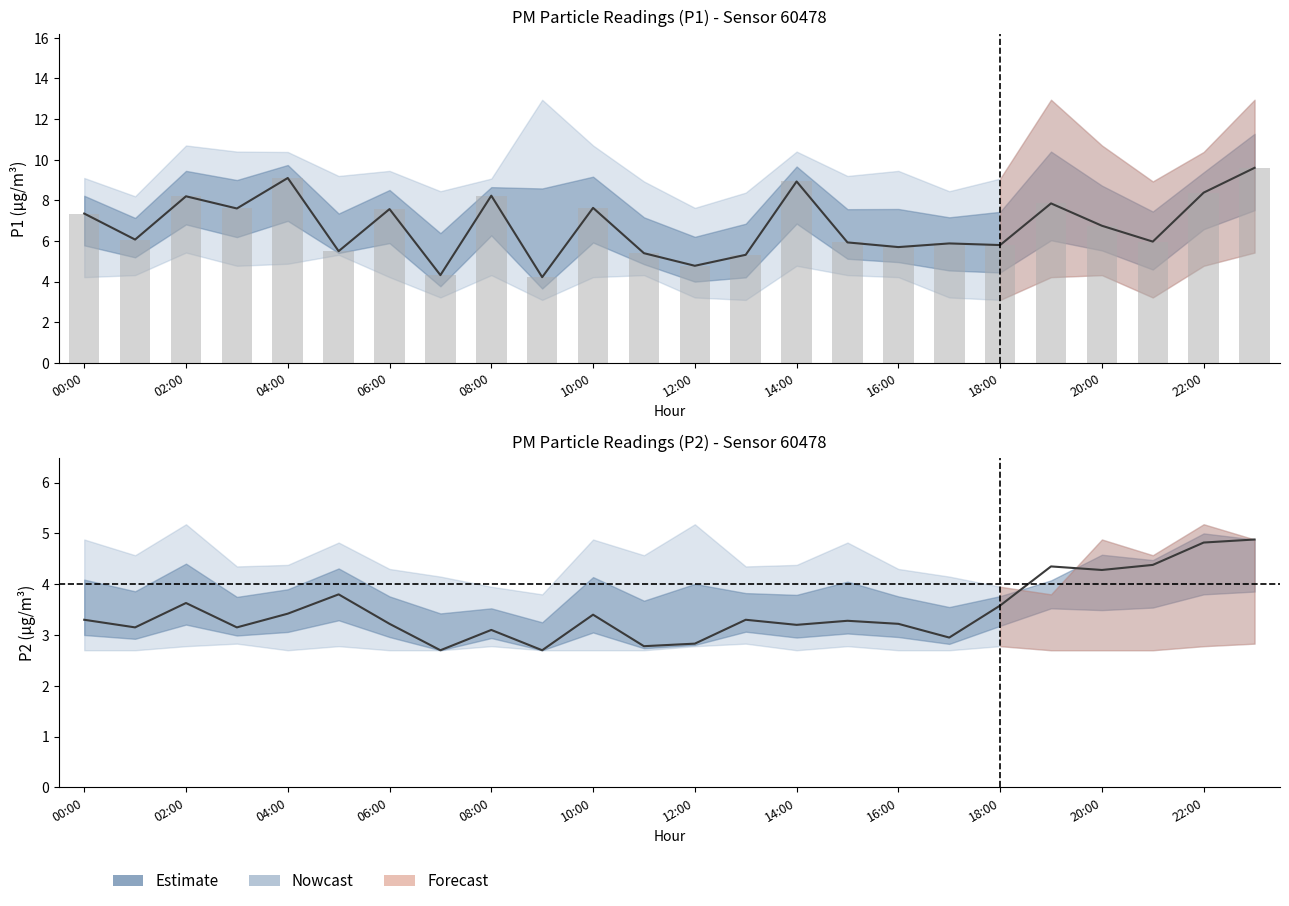

Is the value of P2 at 11:00 greater than the value of P1 at 13:00?

No